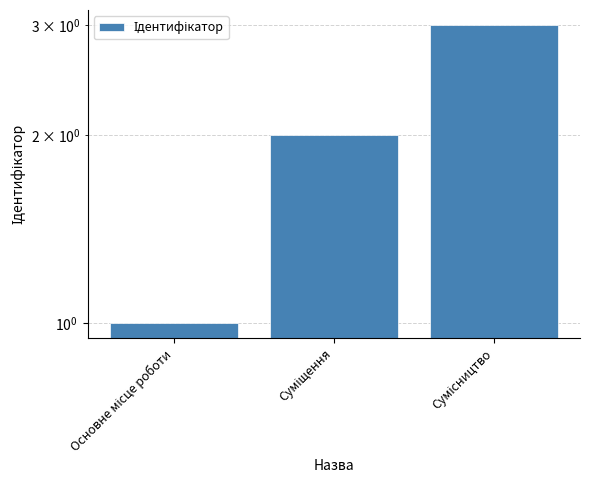

Reading right to left, extract all data points from this chart.

3	2	1